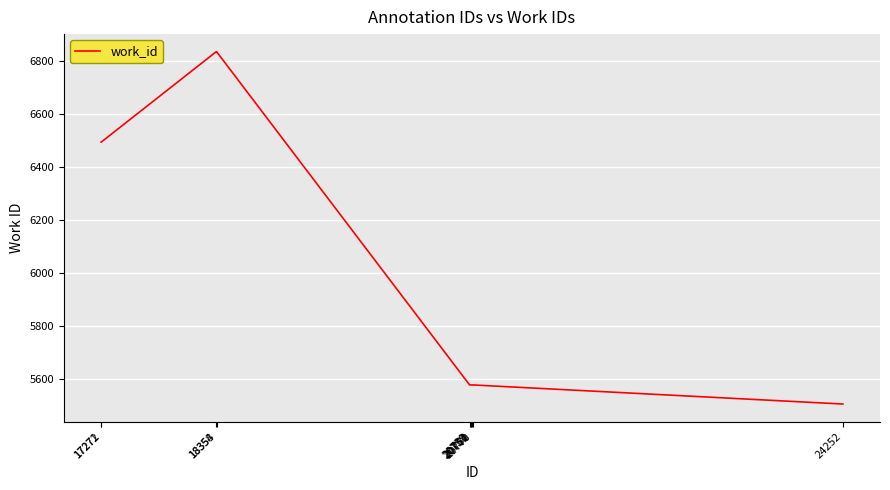

What is the difference between the maximum and minimum values?

1329